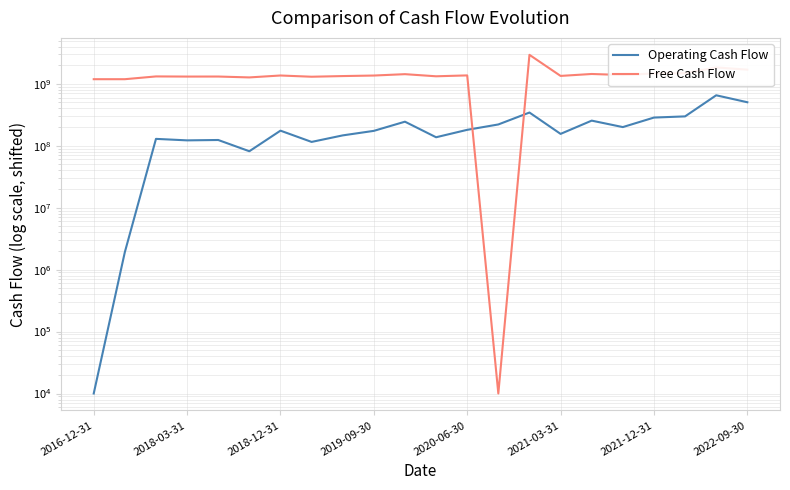

List the series in order of their overall mean, lowest first.

Operating Cash Flow, Free Cash Flow